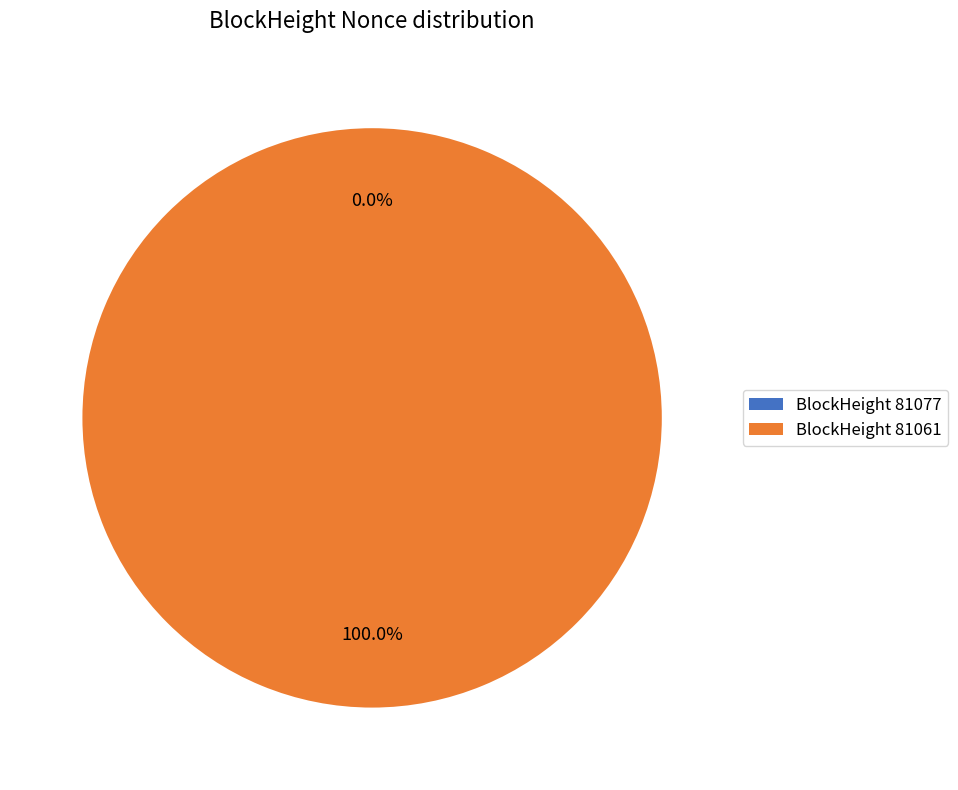

Which category has the biggest portion of the pie?

BlockHeight 81061